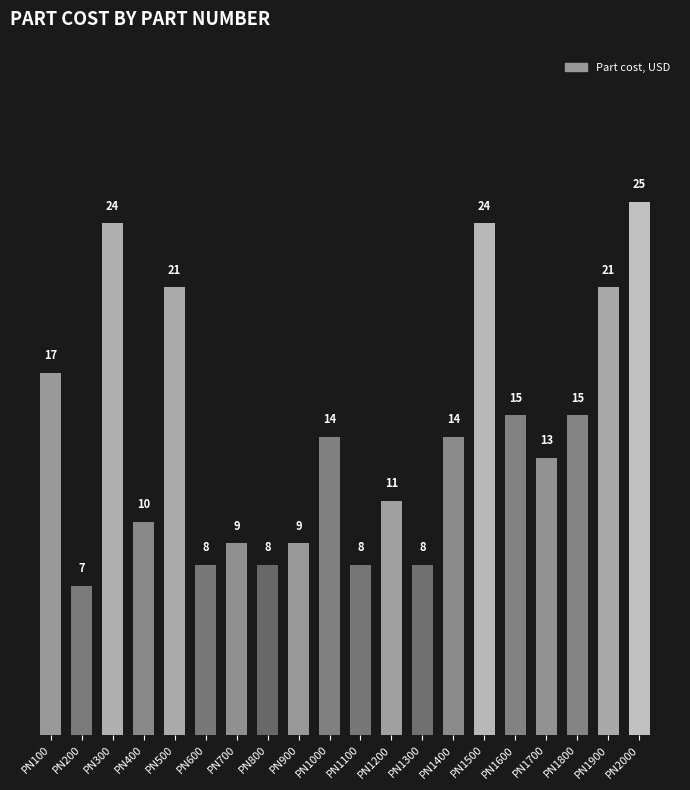

What is the difference between the values at PN1600 and PN700?

6